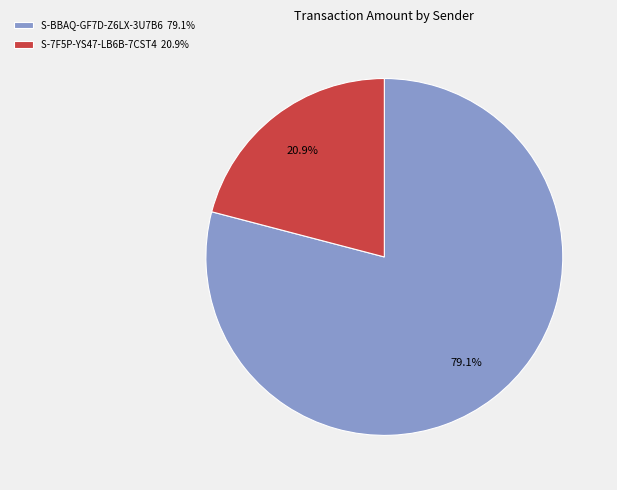

To the nearest percent, what percentage of the pie is S-BBAQ-GF7D-Z6LX-3U7B6?

79%